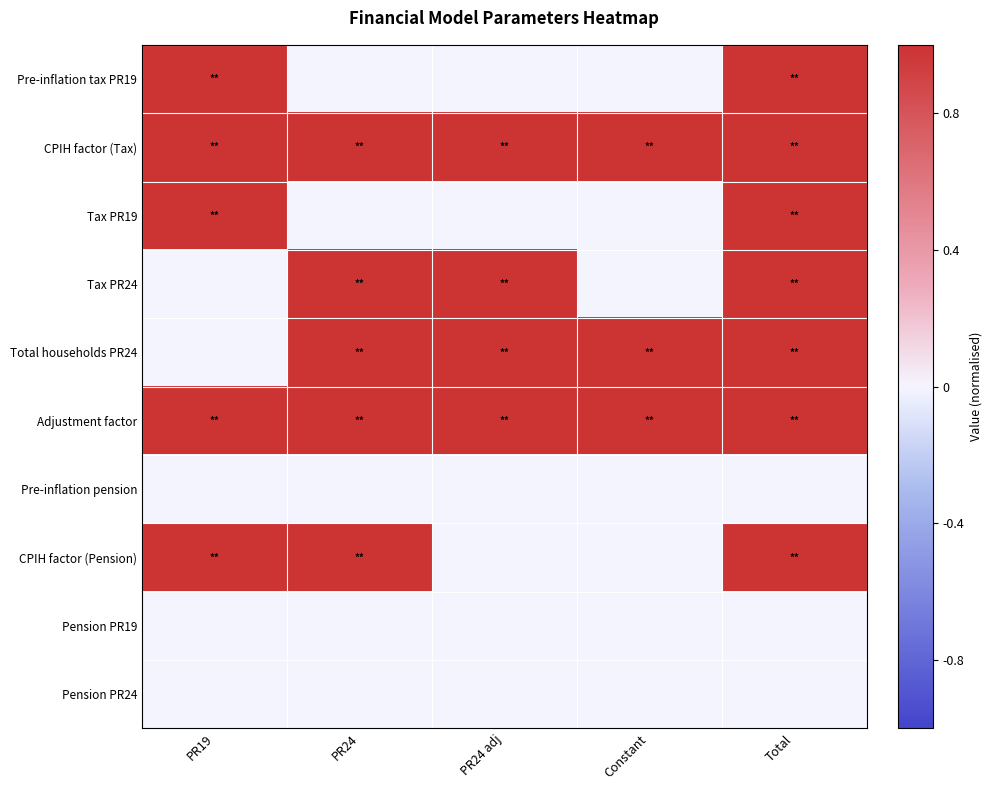

Reading left to right, list all the values displayed in this chart.

Pre-inflation tax PR19: PR19=1	PR24=0	PR24 adj=0	Constant=0	Total=1
CPIH factor (Tax): PR19=1	PR24=1	PR24 adj=1	Constant=1	Total=1
Tax PR19: PR19=1	PR24=0	PR24 adj=0	Constant=0	Total=1
Tax PR24: PR19=0	PR24=1	PR24 adj=1	Constant=0	Total=1
Total households PR24: PR19=0	PR24=1	PR24 adj=1	Constant=1	Total=1
Adjustment factor: PR19=1	PR24=1	PR24 adj=1	Constant=1	Total=1
Pre-inflation pension: PR19=0	PR24=0	PR24 adj=0	Constant=0	Total=0
CPIH factor (Pension): PR19=1	PR24=1	PR24 adj=0	Constant=0	Total=1
Pension PR19: PR19=0	PR24=0	PR24 adj=0	Constant=0	Total=0
Pension PR24: PR19=0	PR24=0	PR24 adj=0	Constant=0	Total=0